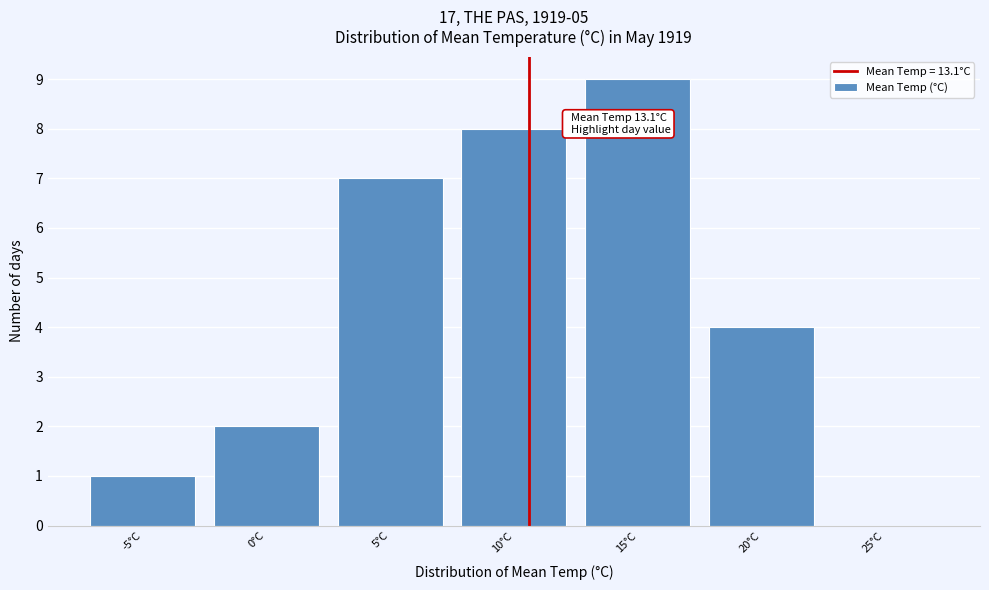

Reading left to right, transcribe all the data shown in this chart.

-5°C=1	0°C=2	5°C=7	10°C=8	15°C=9	20°C=4	25°C=0